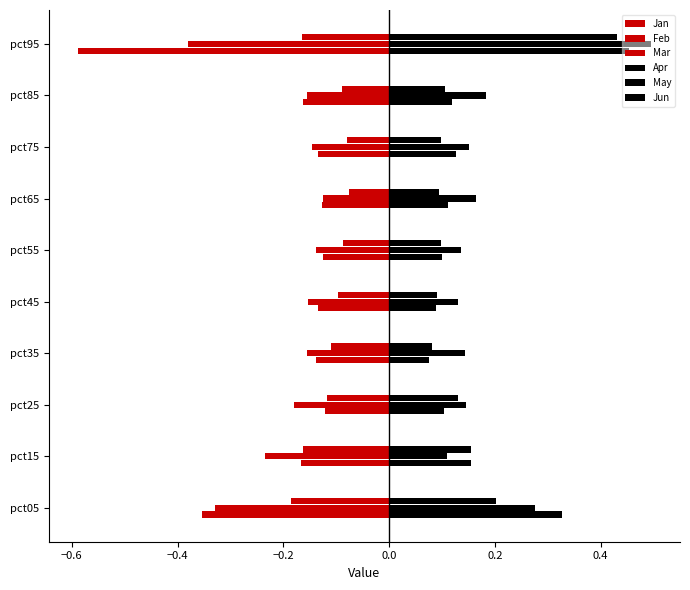

How many data points does each series have?

10